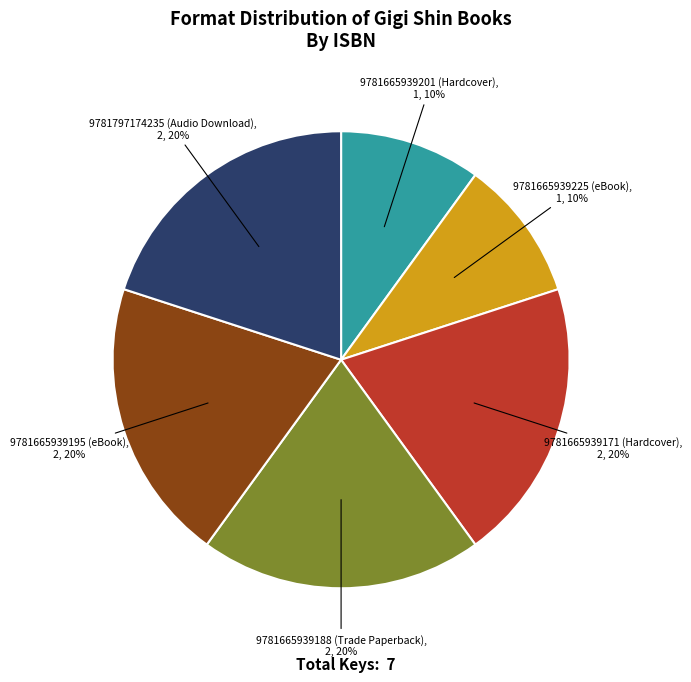

What percentage is the 9781665939171 (Hardcover) slice, to the nearest percent?

20%